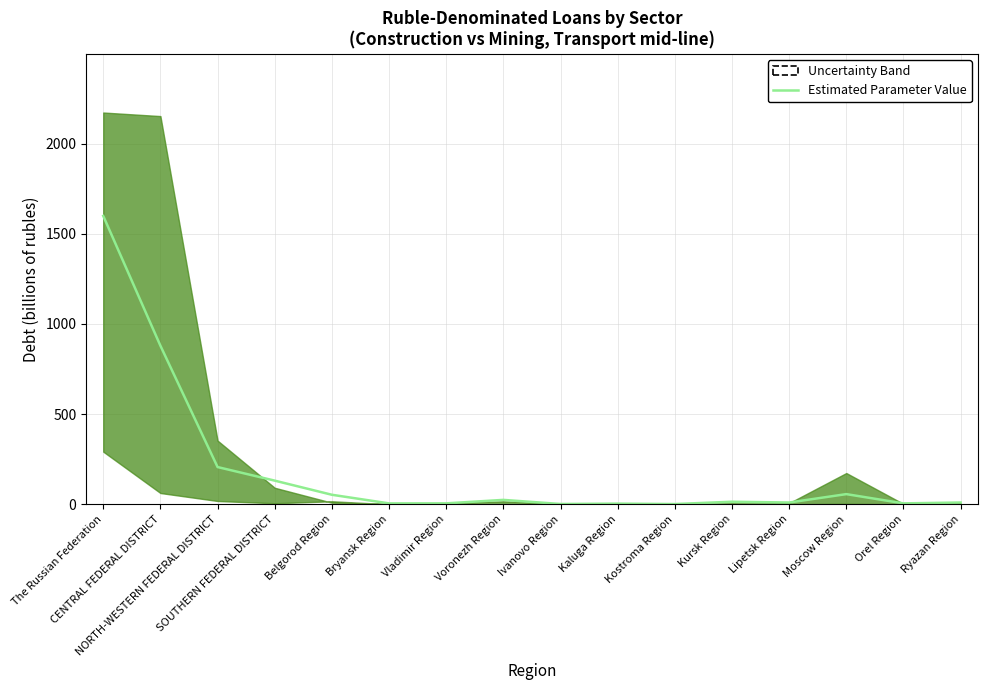

Count the number of data series in this chart.

1